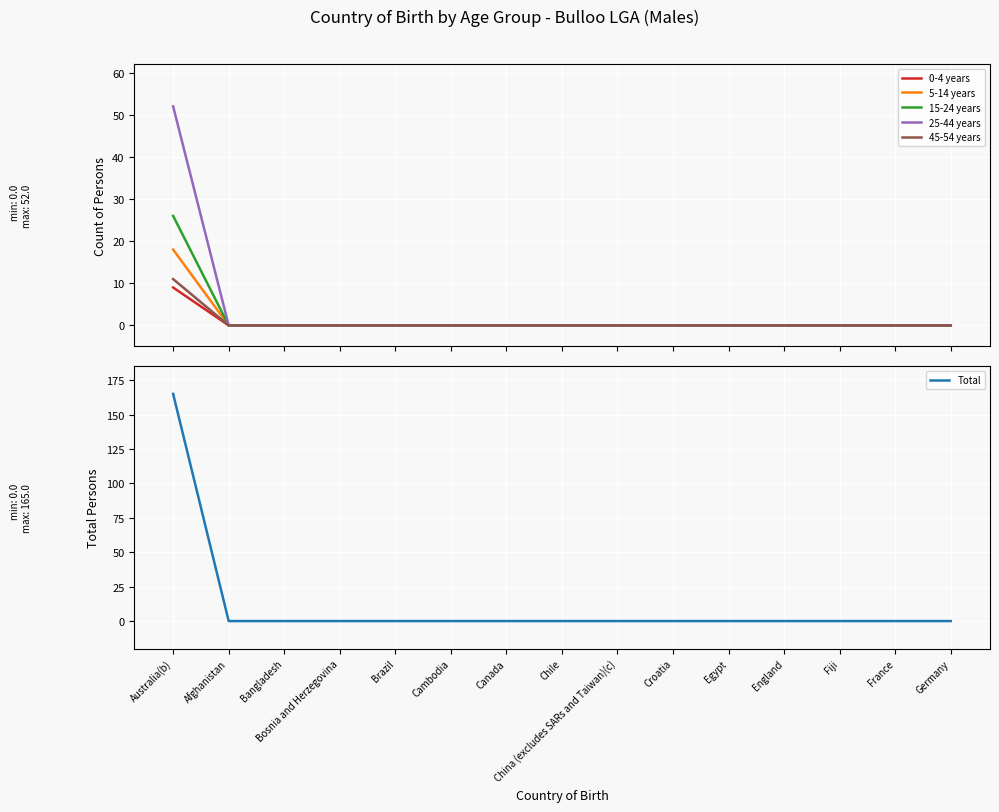

True or false: 25-44 years and 15-24 years cross at least once.

False